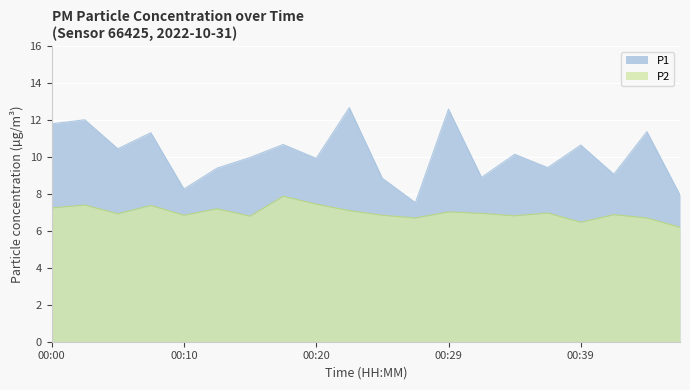

True or false: P1 and P2 cross at least once.

False